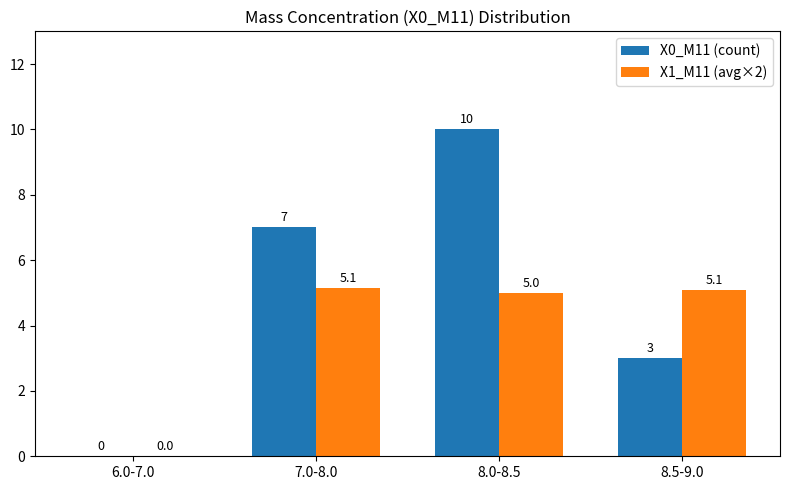

How many X0_M11 (count) values are between 3 and 10?

3